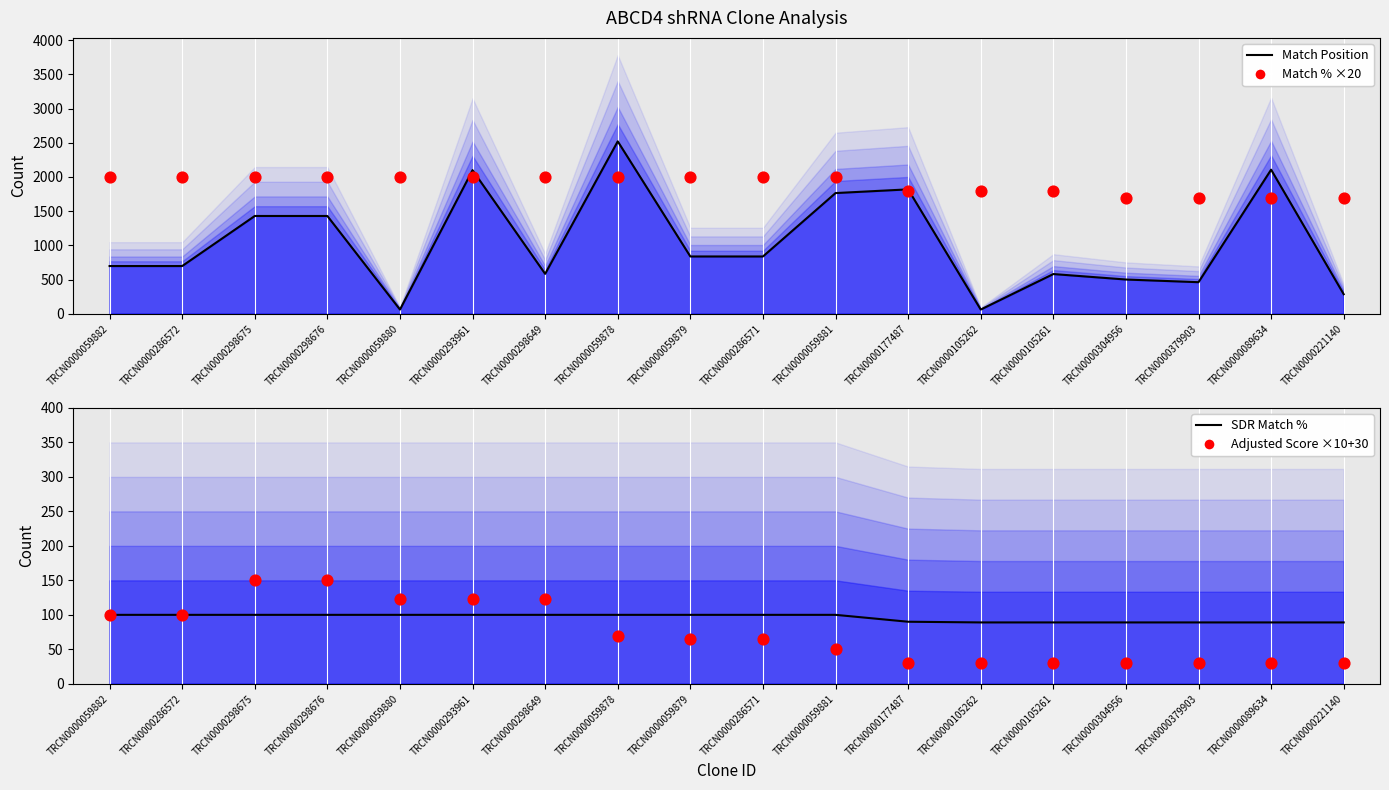

Which series contains the highest Y value?

Match Position